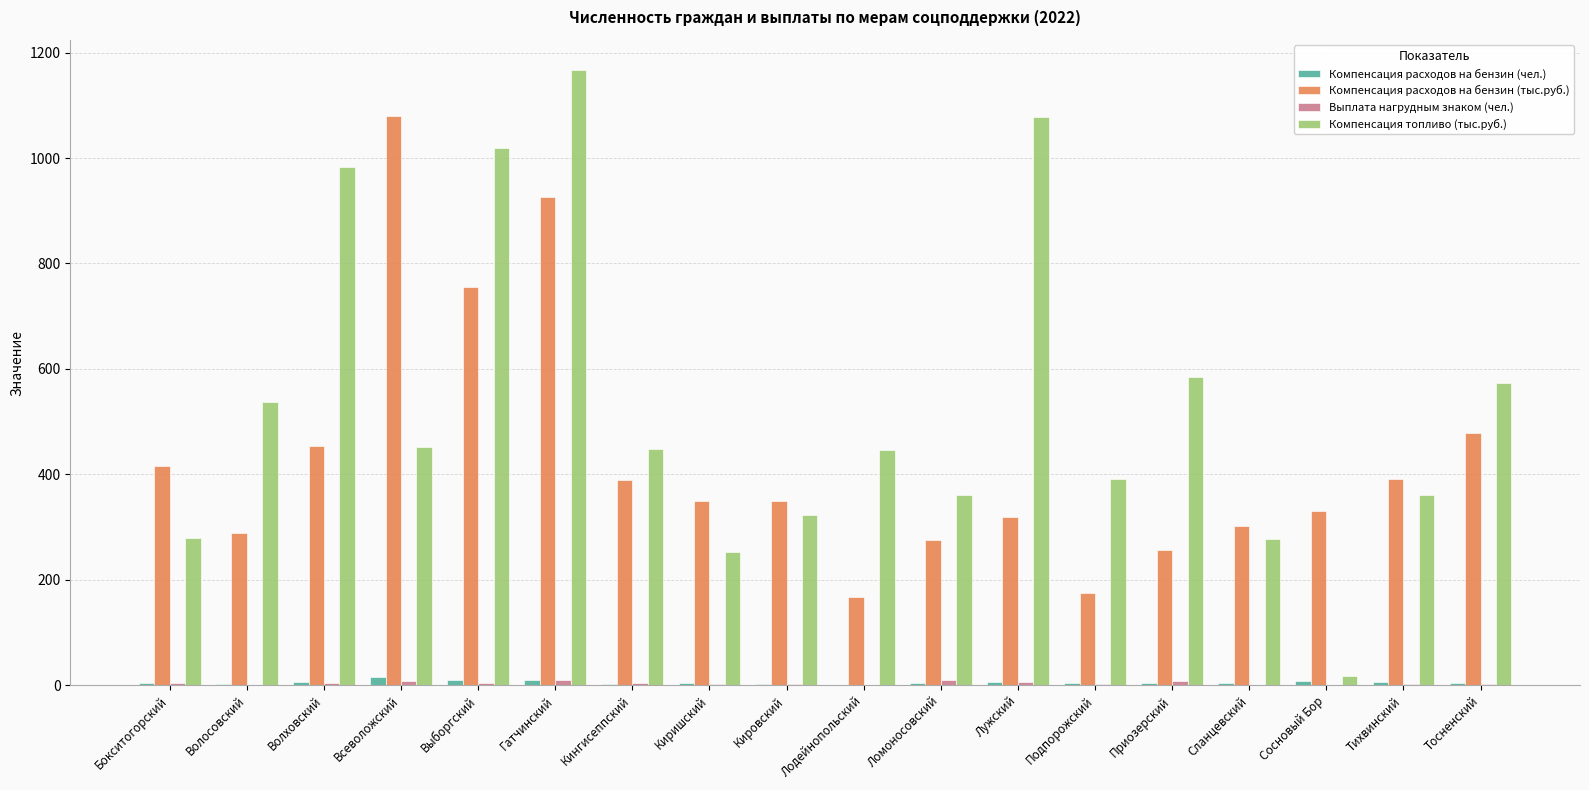

The value of Компенсация расходов на бензин (тыс.руб.) at Сосновый Бор is 331. True or false?

True